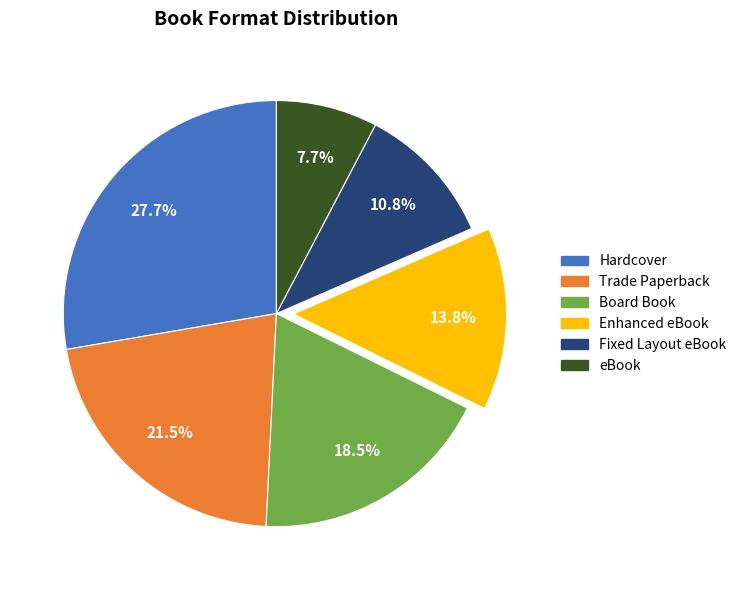

Rank the categories by value from highest to lowest.

Hardcover, Trade Paperback, Board Book, Enhanced eBook, Fixed Layout eBook, eBook